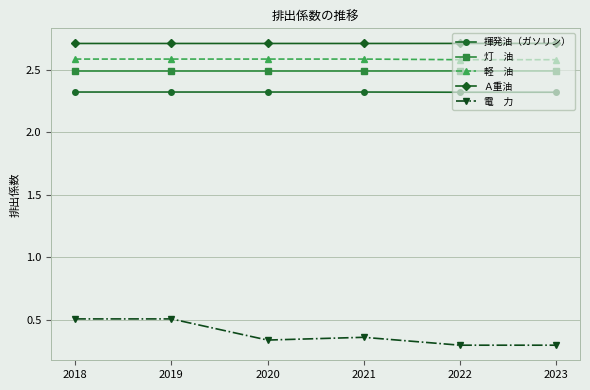

What is the total value across all series at 2023?

10.4